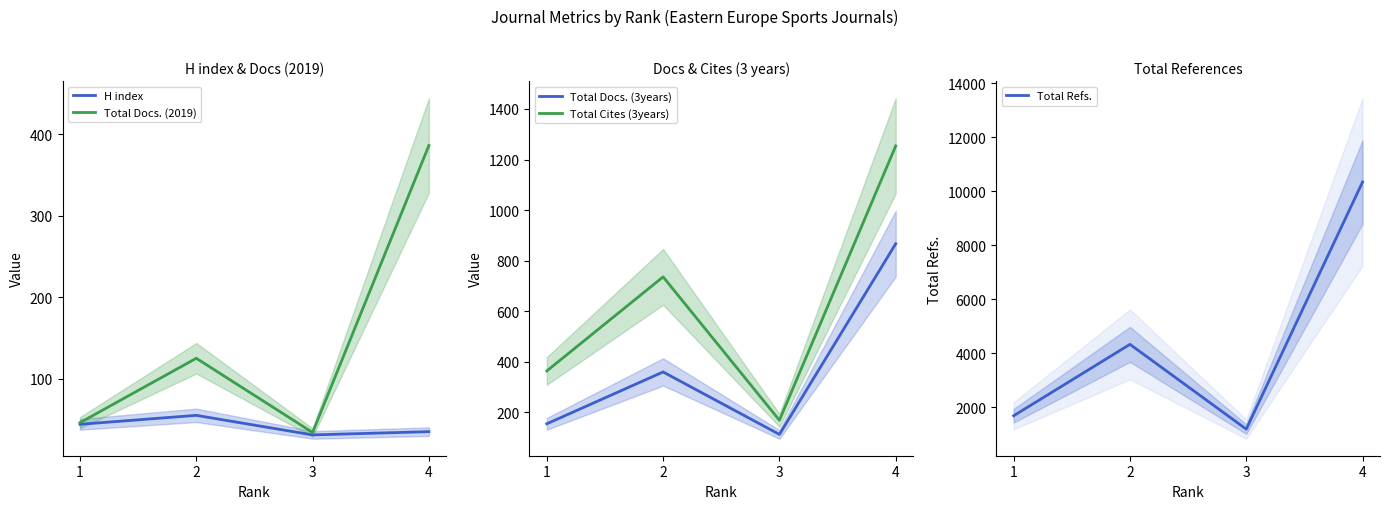

Where is the first local minimum for Total Refs.?

3